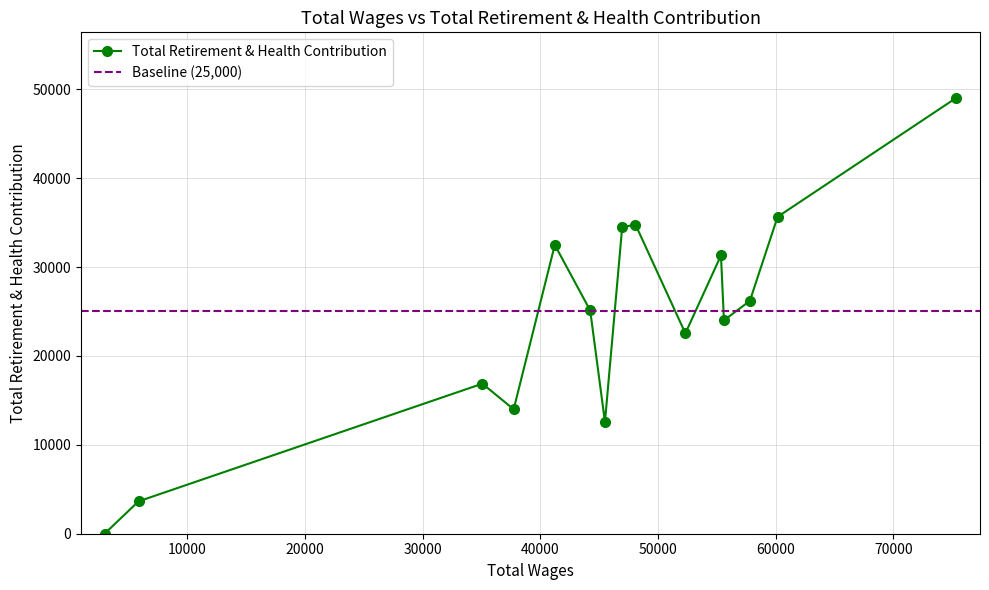

Which label corresponds to the smallest value in the chart?

2977.0